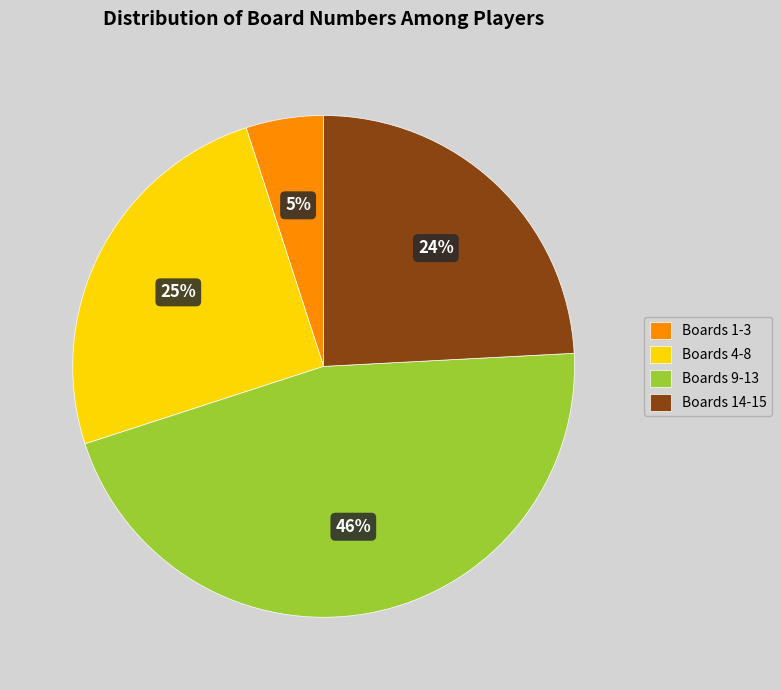

To the nearest percent, what is the combined percentage of Boards 1-3 and Boards 4-8?

30%